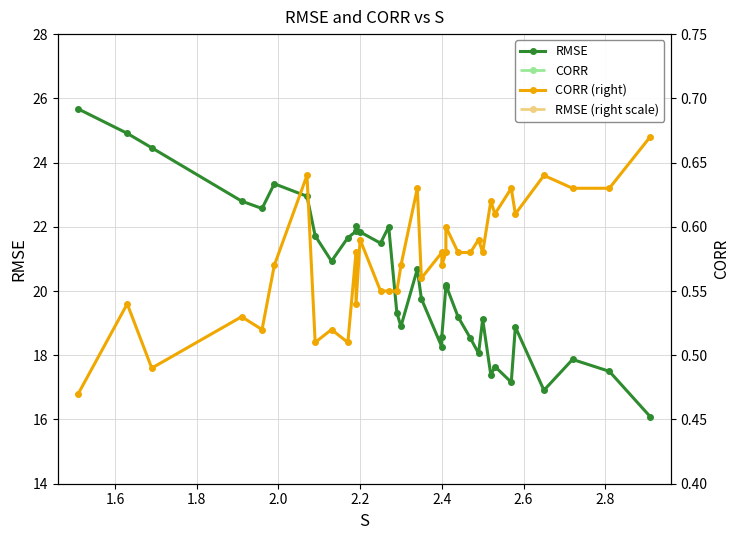

What are all the series names shown in the legend?

RMSE, CORR, CORR (right), RMSE (right scale)